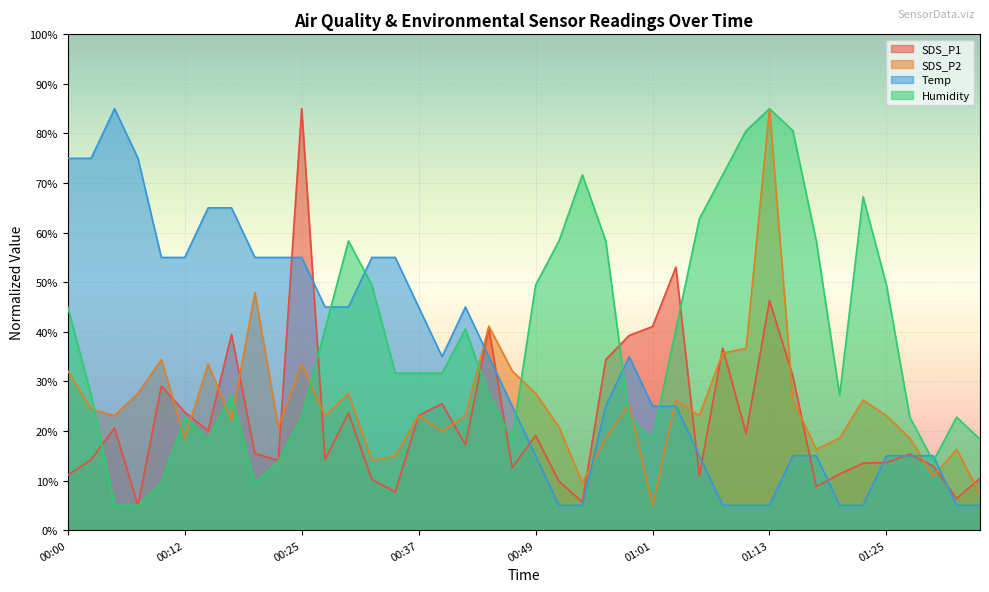

Where is SDS_P2 nearest to the value 45?

00:20